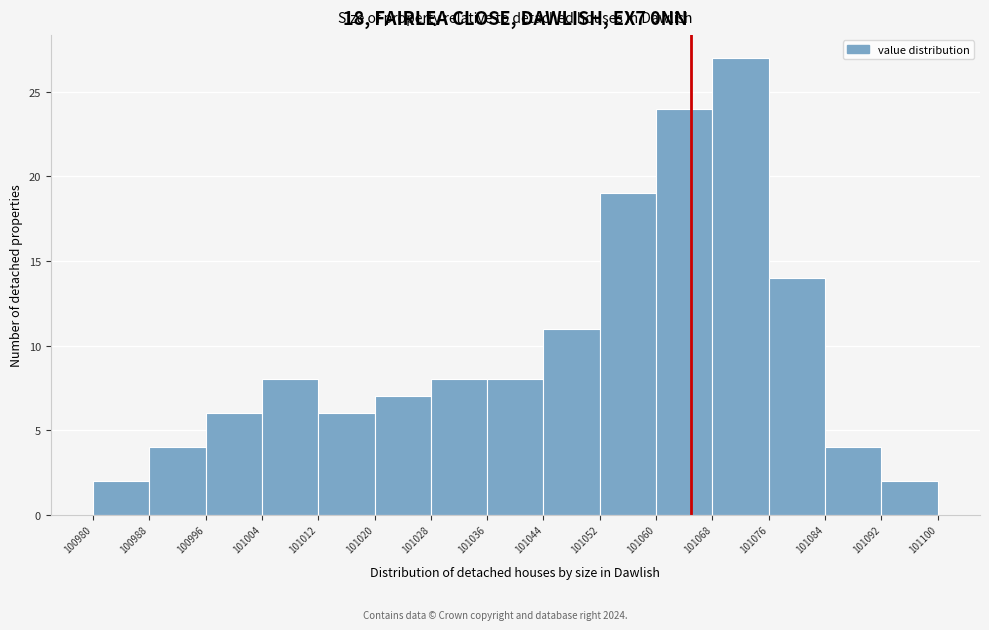

How tall is the bar that spans 100980 to 100988 on the x-axis? The values are not printed on the chart, so give them approximately, as read against the axis.

2